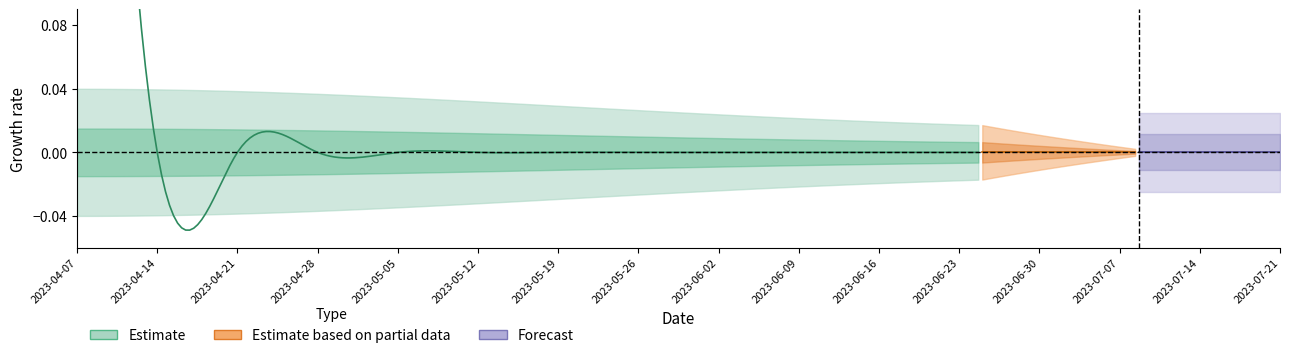

Rank the categories by value from highest to lowest.

2023-04-07, 2023-04-14, 2023-04-21, 2023-04-28, 2023-05-05, 2023-05-12, 2023-05-19, 2023-05-26, 2023-06-02, 2023-06-09, 2023-06-16, 2023-06-23, 2023-06-30, 2023-07-07, 2023-07-14, 2023-07-21